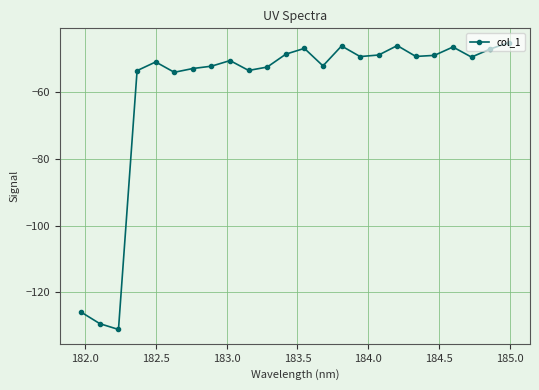

What is the smallest value displayed?

-131.1